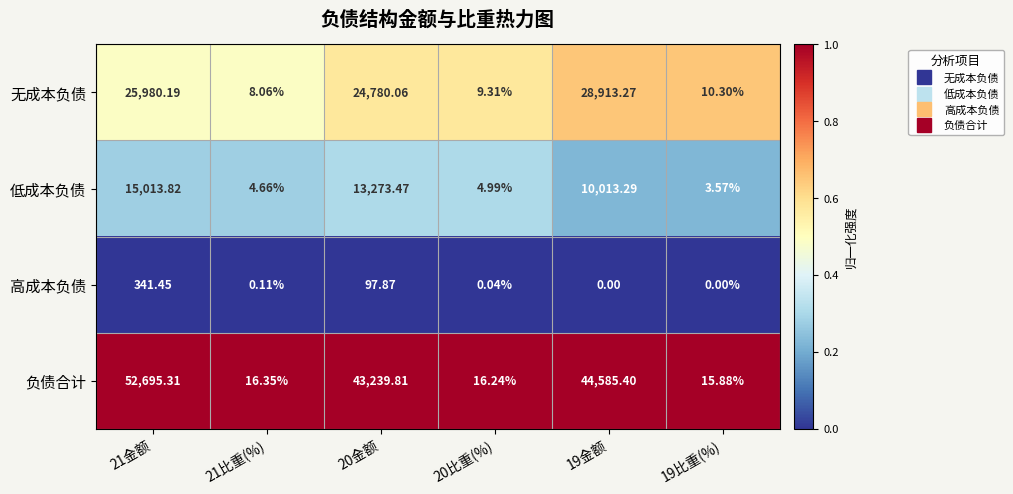

Which series has the largest total across all categories?

负债合计